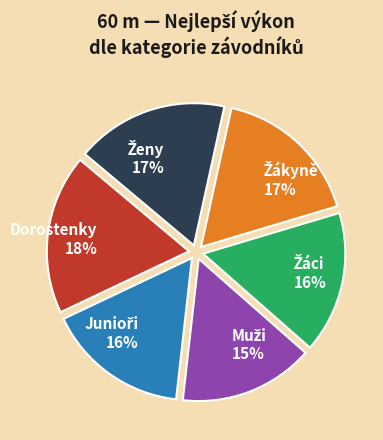

How many segments does this pie chart have?

6